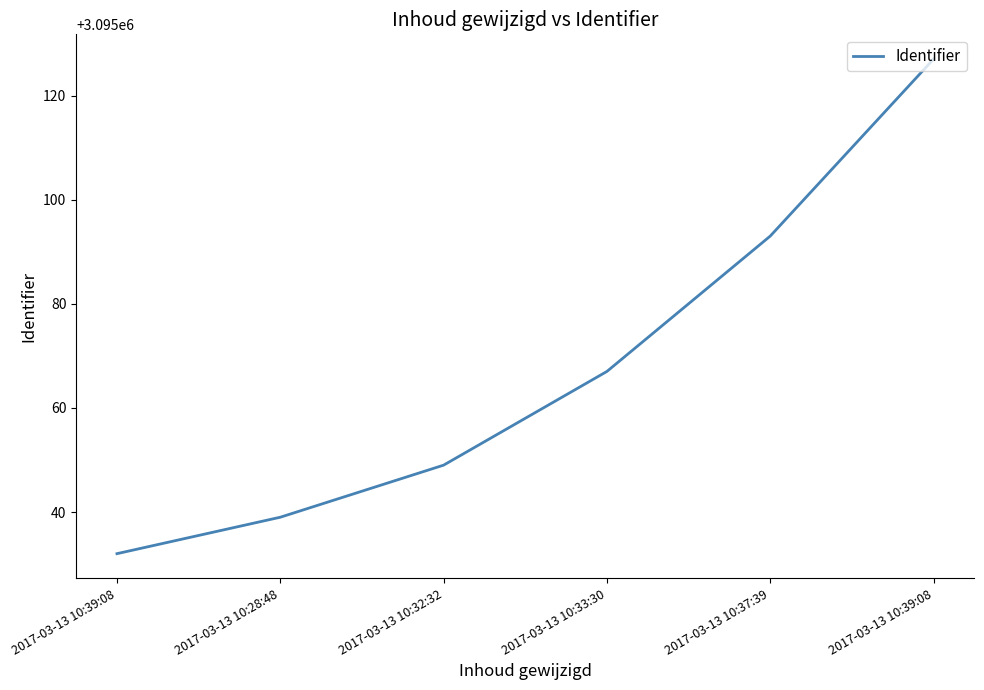

True or false: the data shows 4273513 at 2017-03-13 10:28:48.

False